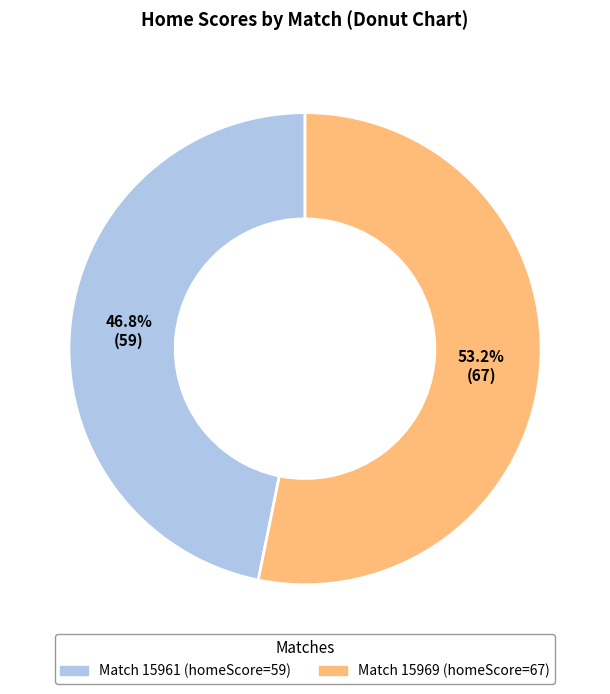

Is there a majority slice in this chart?

Yes